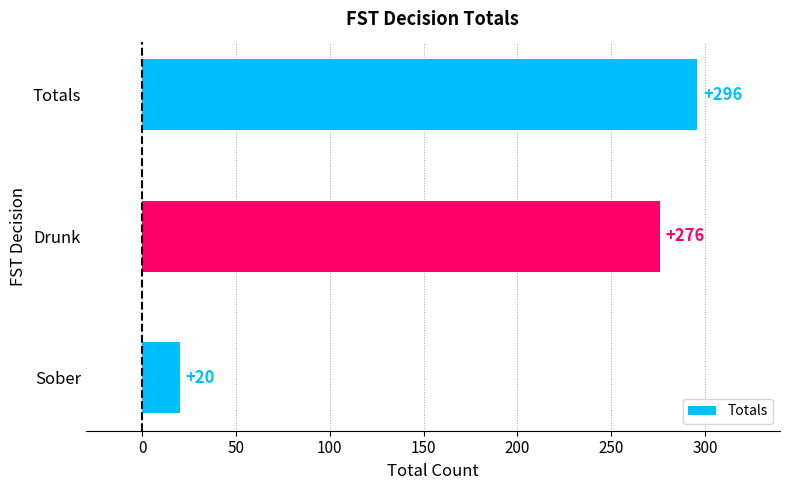

What is the average value?

197